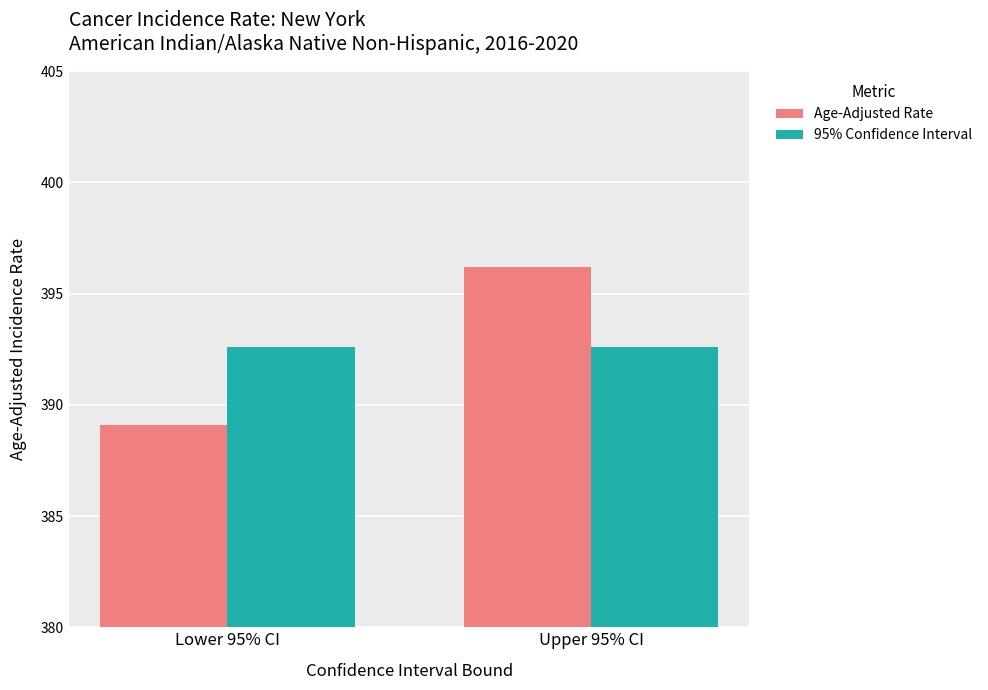

Reading right to left, what are all the values shown in this chart?

Age-Adjusted Rate: Upper 95% CI=396.2	Lower 95% CI=389.1
95% Confidence Interval: Upper 95% CI=392.6	Lower 95% CI=392.6